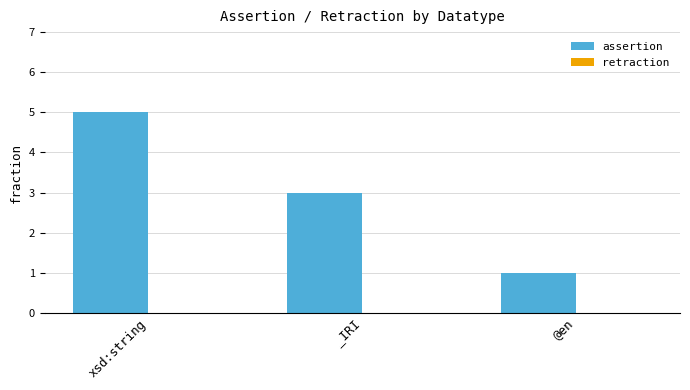

Rank the categories by value from lowest to highest.

@en, _IRI, xsd:string